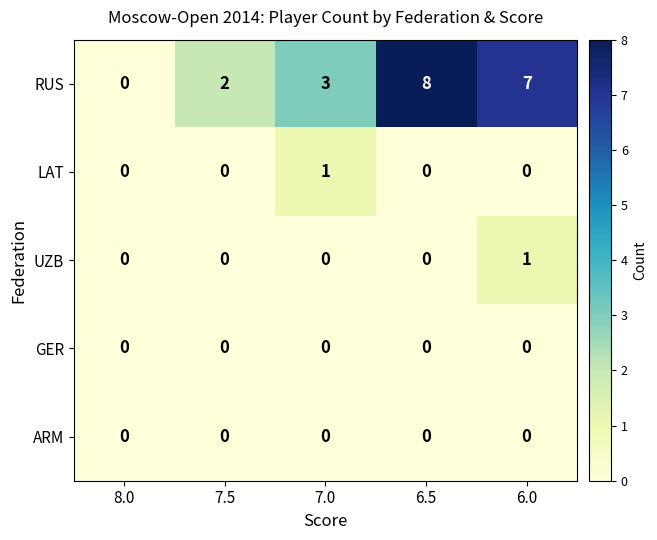

Between 7.5 and 6.5, which series saw the biggest shift?

RUS